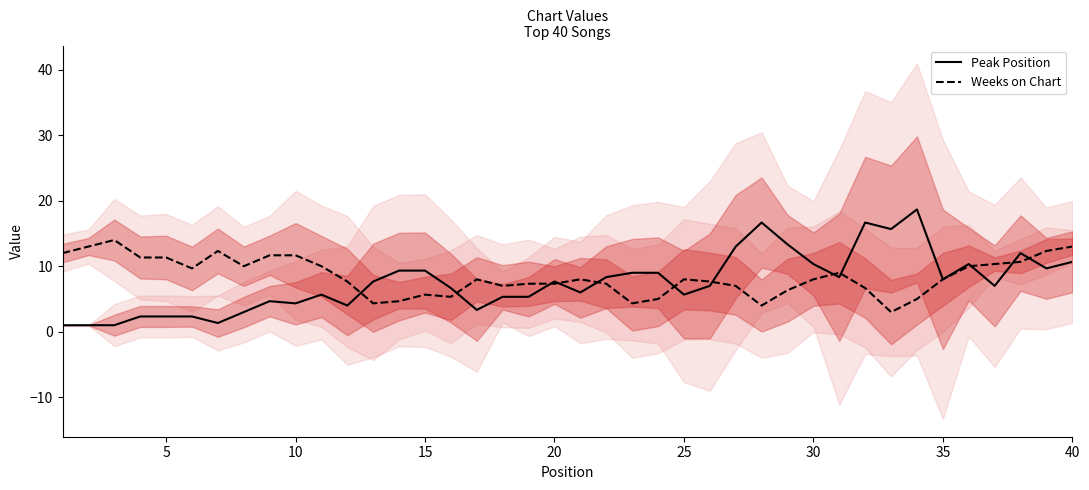

What is the average value of the Peak Position series?

7.6